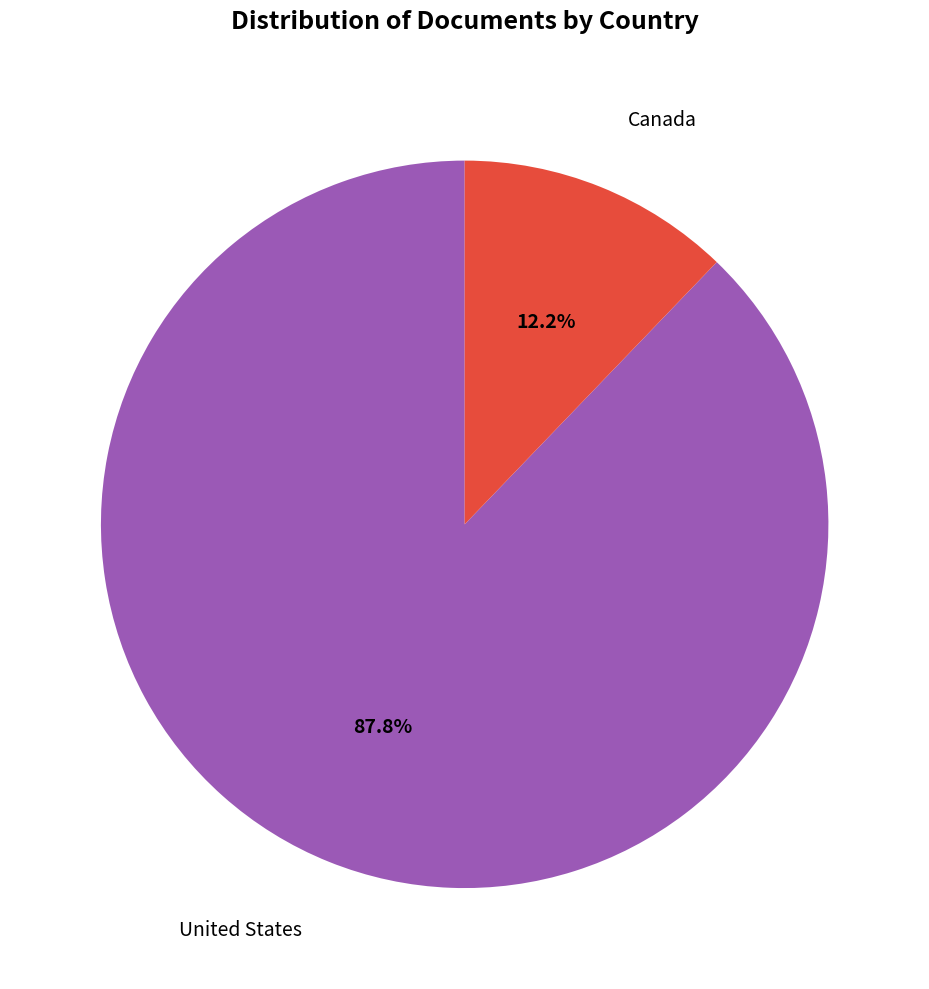

Does any single category account for the majority?

Yes